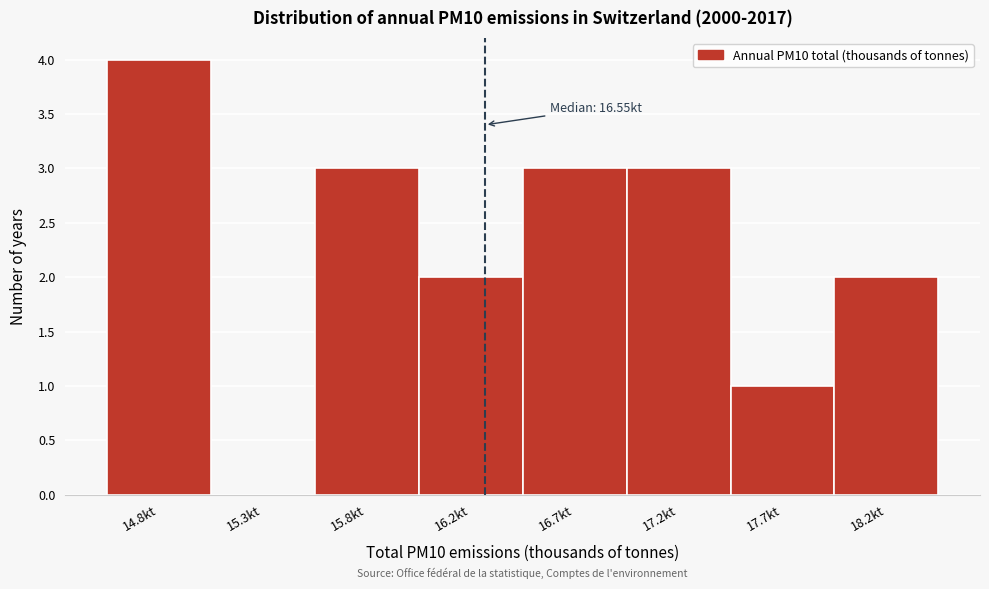

Reading left to right, extract all data points from this chart.

14.8kt=4	15.3kt=0	15.8kt=3	16.2kt=2	16.7kt=3	17.2kt=3	17.7kt=1	18.2kt=2